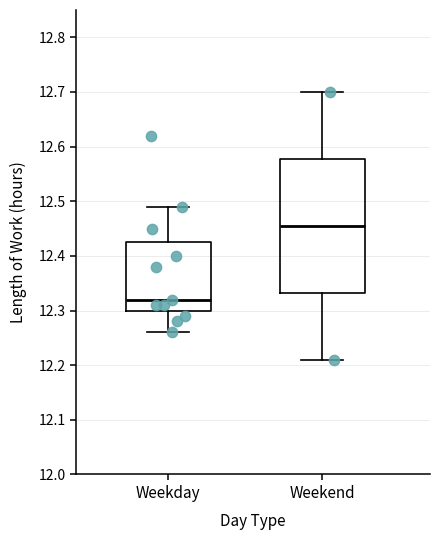

Which box is the tallest, from its lower edge to its upper edge?

Weekend